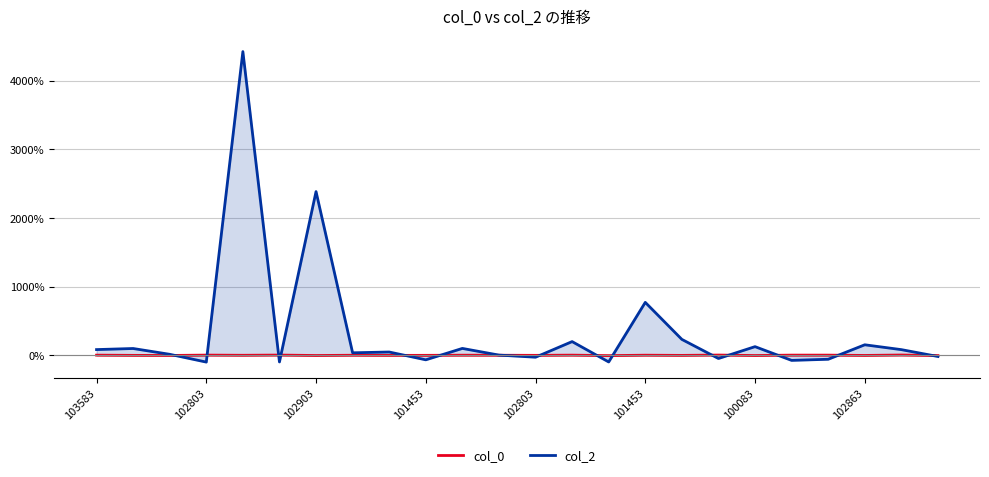

What is the approximate value of col_2 at 100083?

125.9